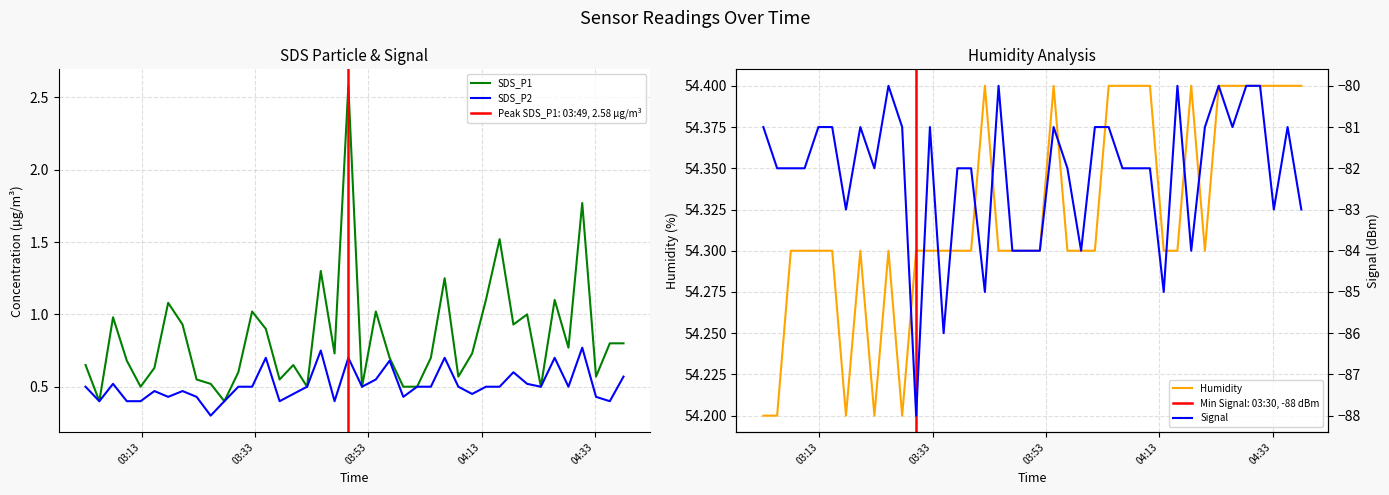

At how many categories does at least one series exceed -46?

40